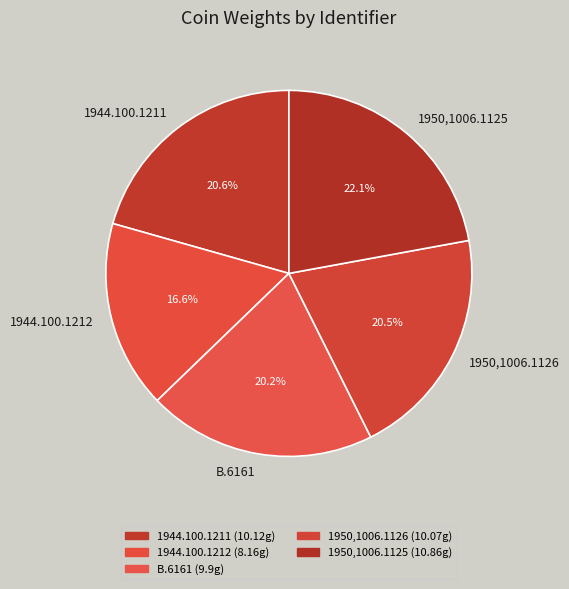

Which slice is the smallest?

1944.100.1212